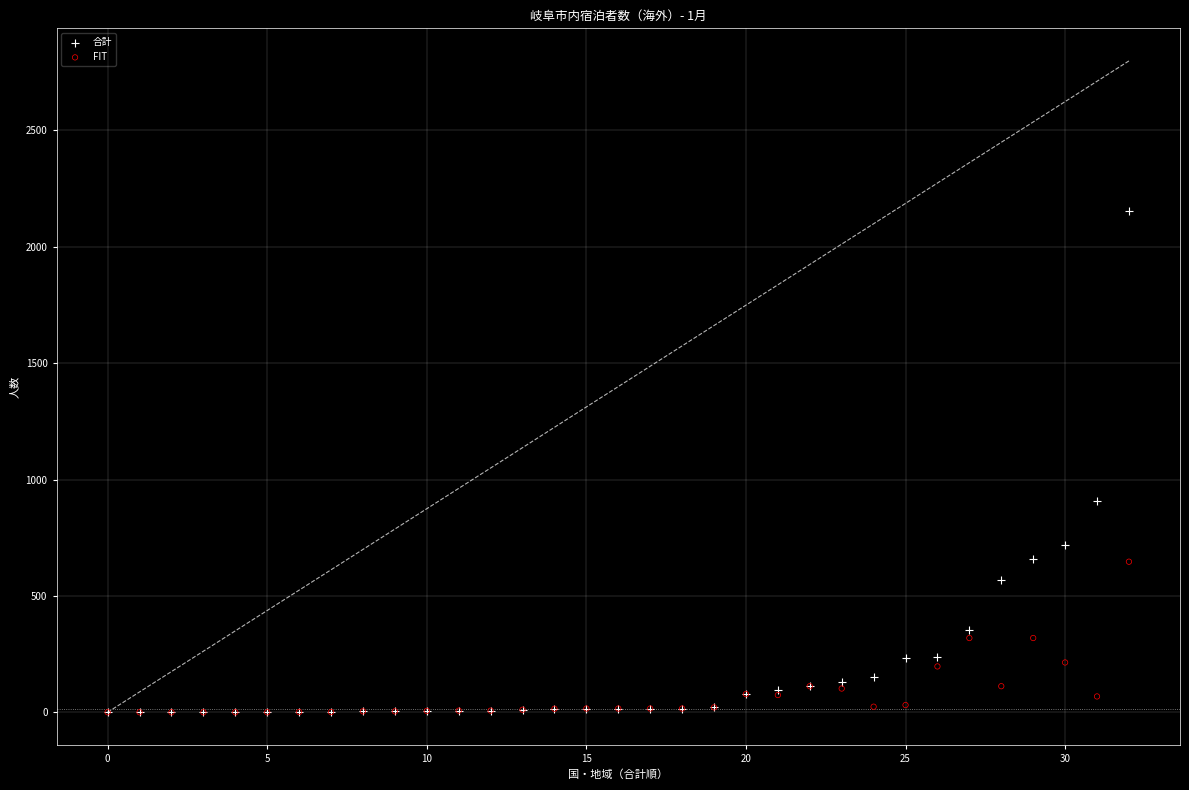

In the 合計 series, what Y value is closest to 1076?

907